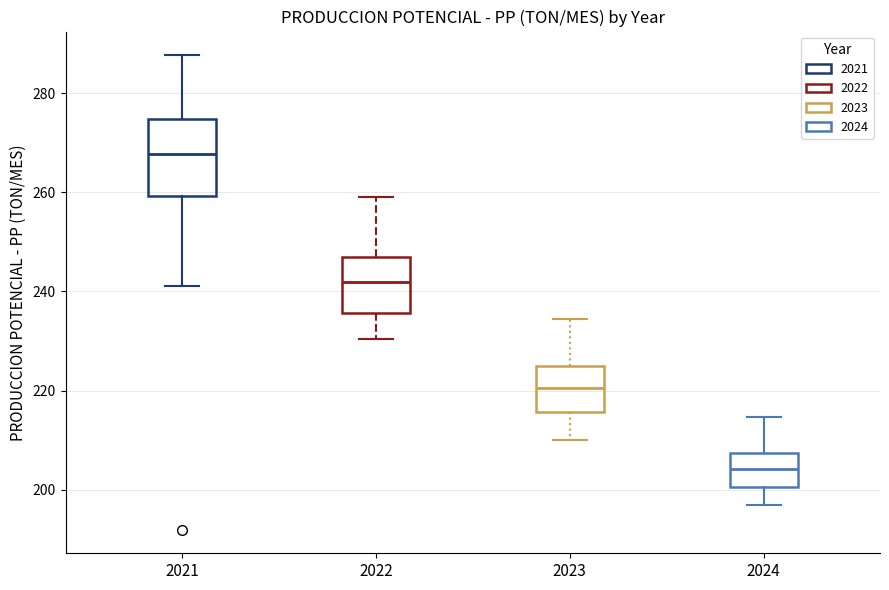

Reading left to right, transcribe this box plot: for each box, give where its median line is, the range the box spans, and where its two whiskers end, as read against the y-axis. The values are not printed on the chart, so give them approximately, as read against the axis.

2021: median 268, box 260 to 274, whiskers 242 to 288
2022: median 242, box 236 to 248, whiskers 230 to 260
2023: median 220, box 216 to 224, whiskers 210 to 234
2024: median 204, box 200 to 208, whiskers 198 to 214